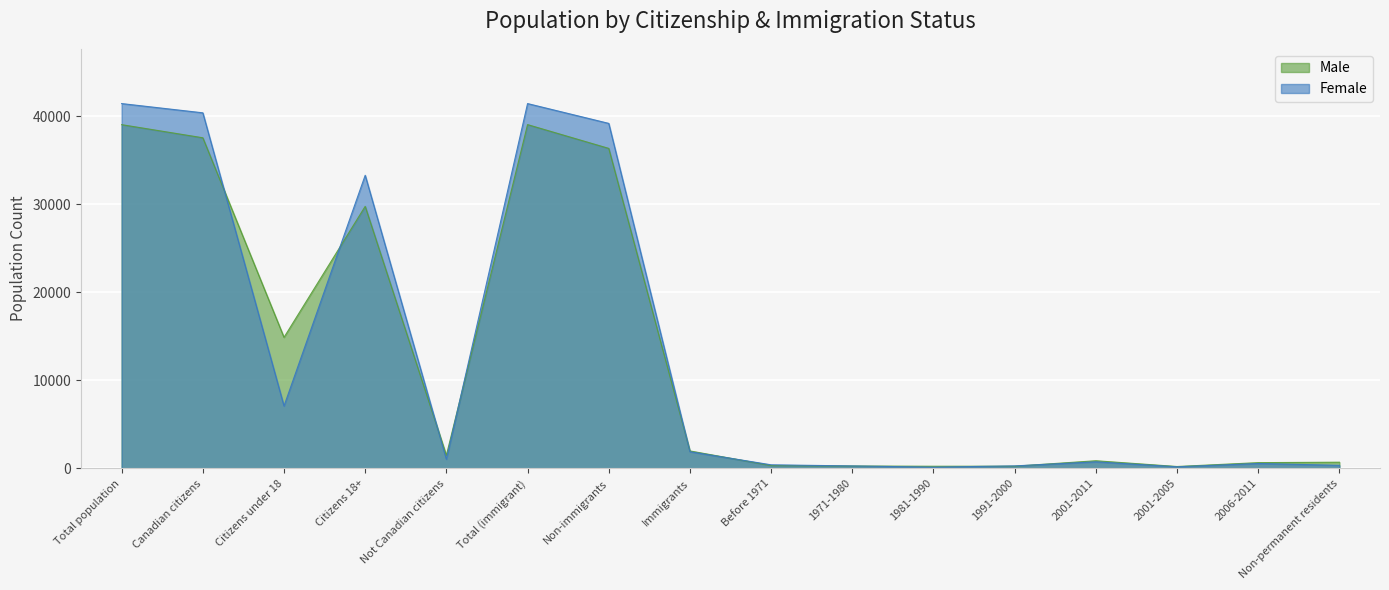

What is the average value of the Female series?

13050